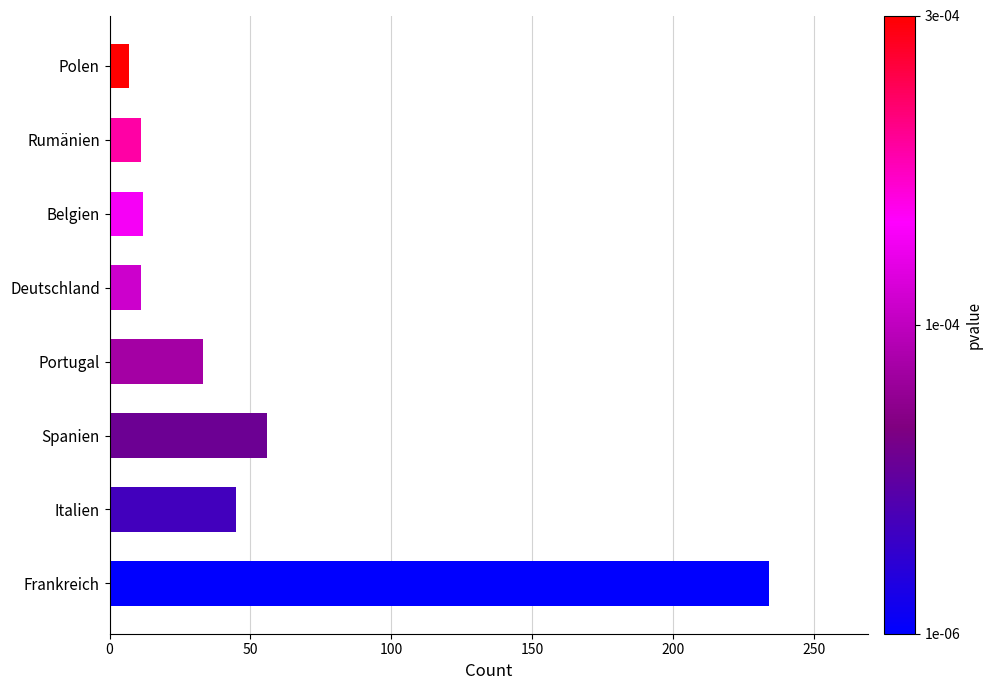

What is the change in value from Frankreich to Spanien?

-178